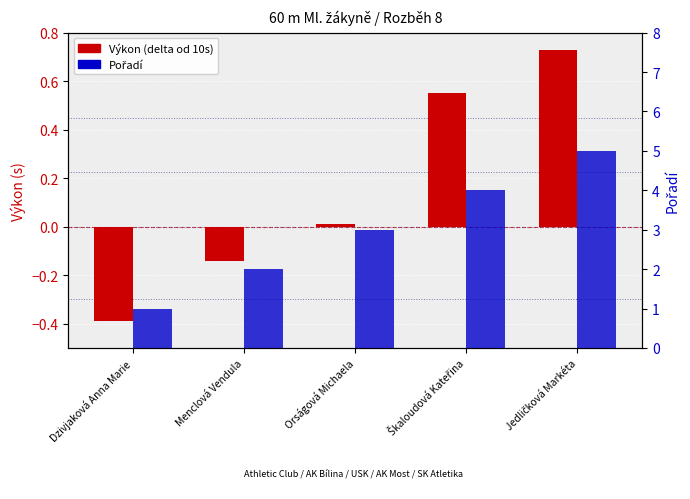

What is the total value across all series at Orságová Michaela?

3.0